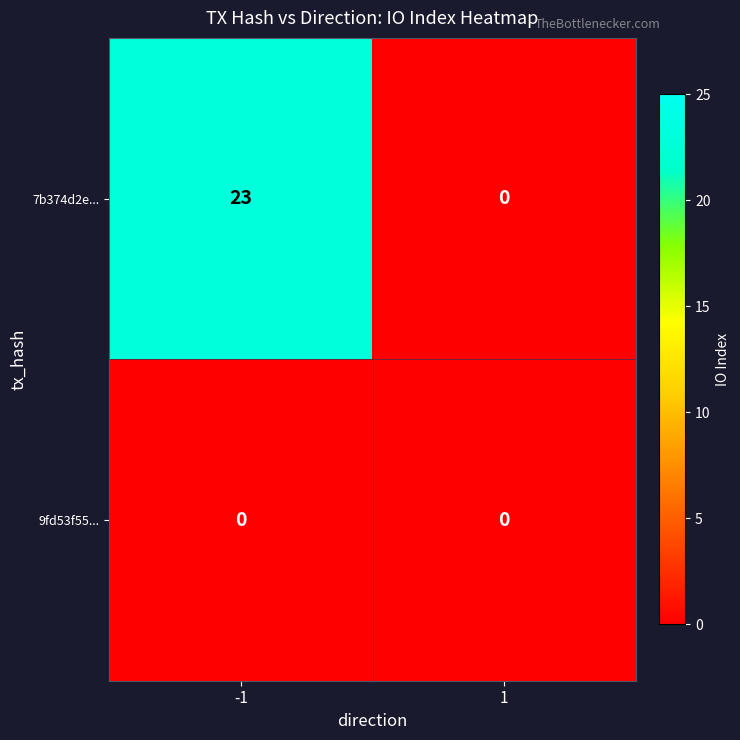

Which series has the widest spread of values?

7b374d2e...